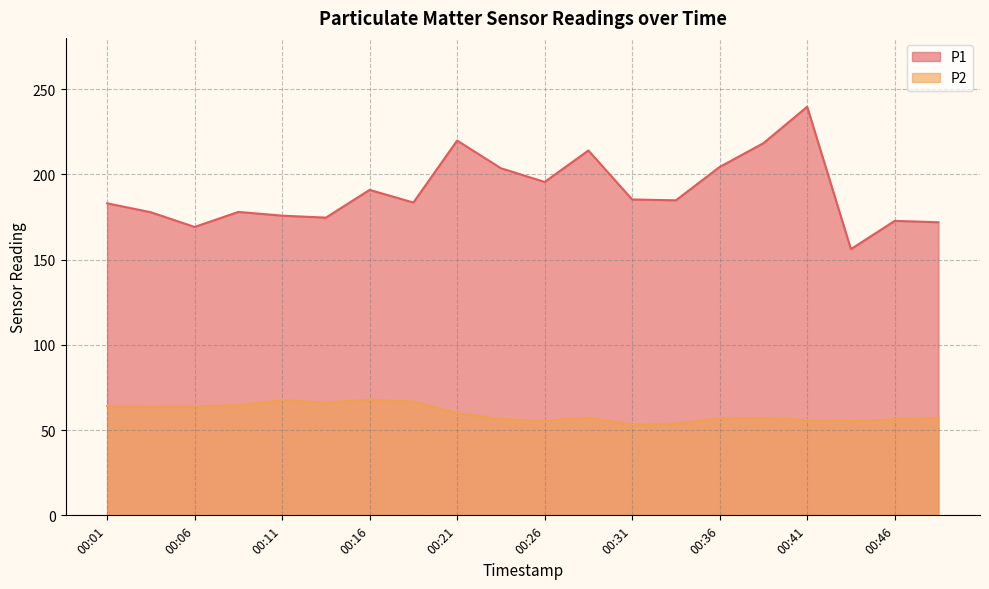

How many interior local peaks does the P1 series have?

6